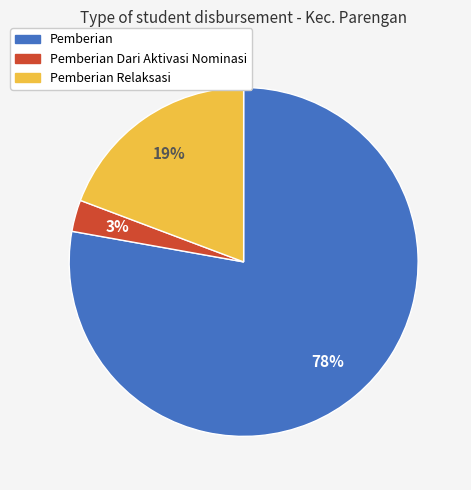

To the nearest percent, what is the difference between the largest and smallest slice percentages?

75%